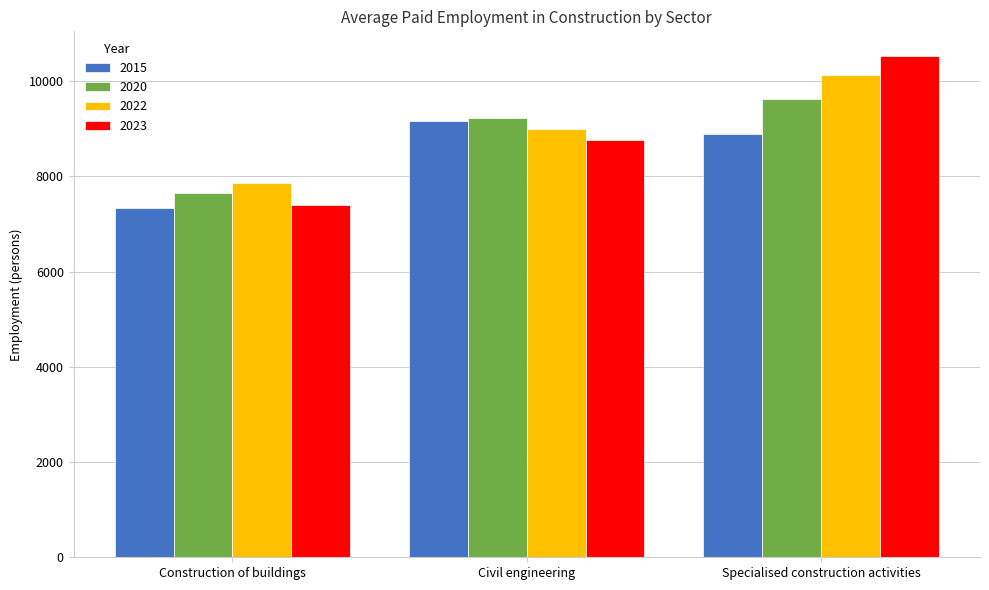

Rank the series by their maximum value, from lowest to highest.

2015, 2020, 2022, 2023